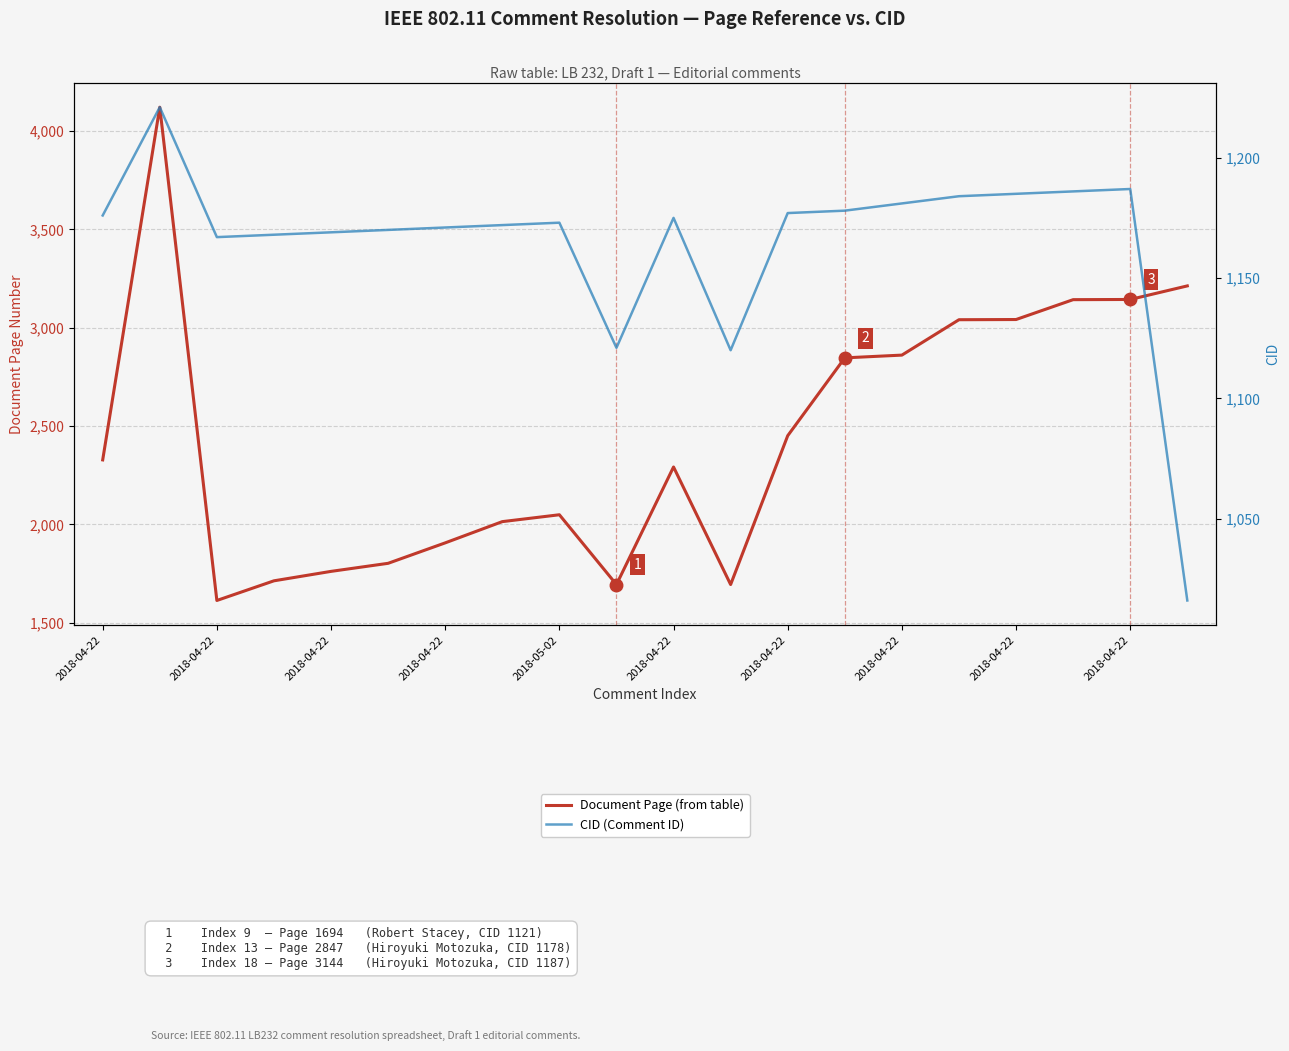

What are all the series names shown in the legend?

Document Page (from table), CID (Comment ID)